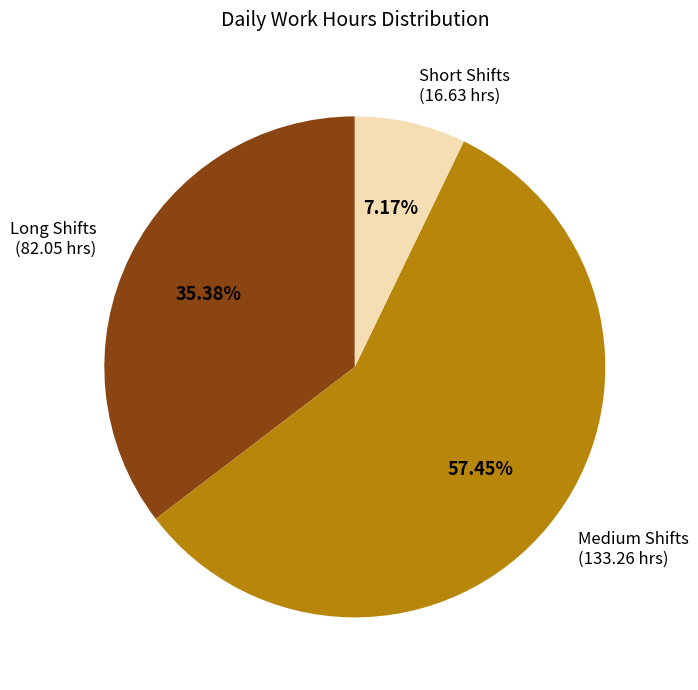

Is there a majority slice in this chart?

Yes